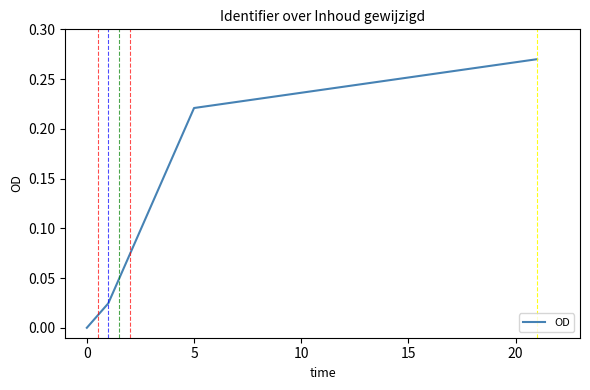

True or false: there are more than 0 points higher than both neighbors.

False